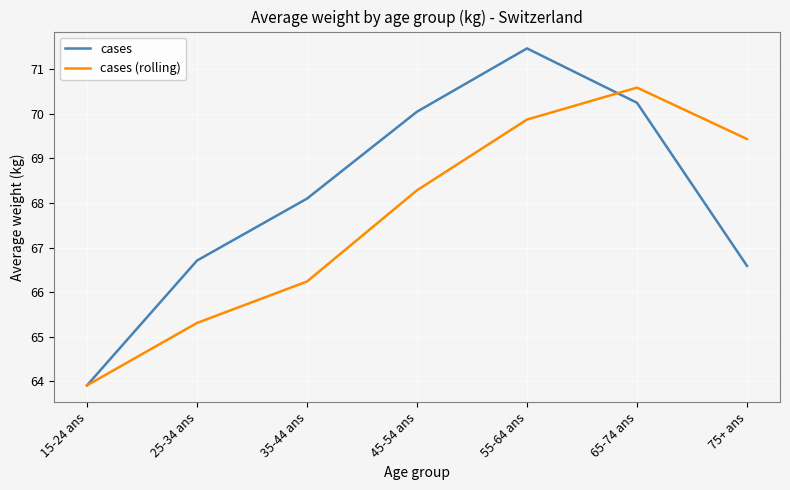

Is the value of cases (rolling) at 15-24 ans greater than the value of cases at 55-64 ans?

No